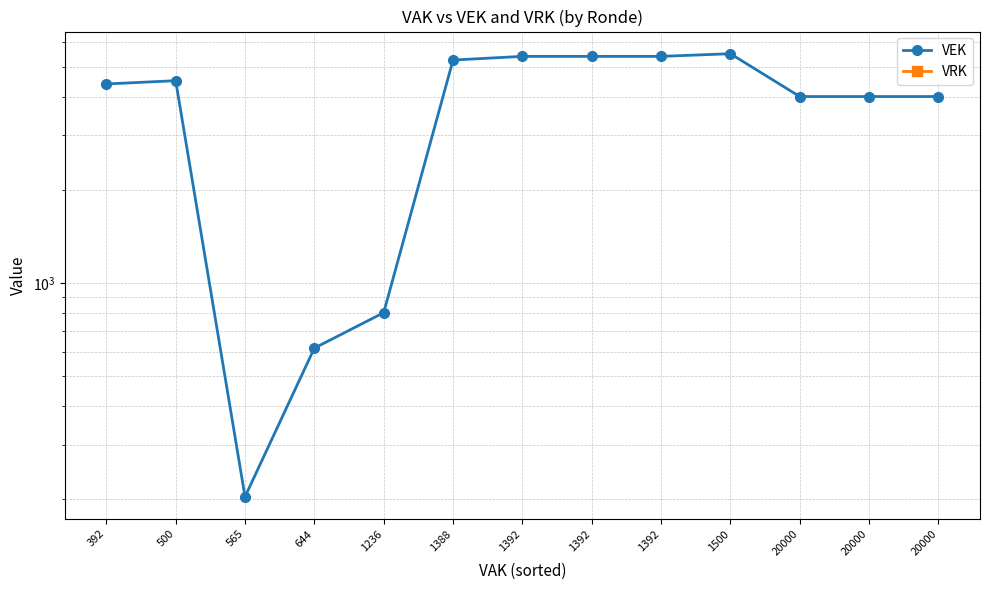

Which series has the widest spread of values?

VEK